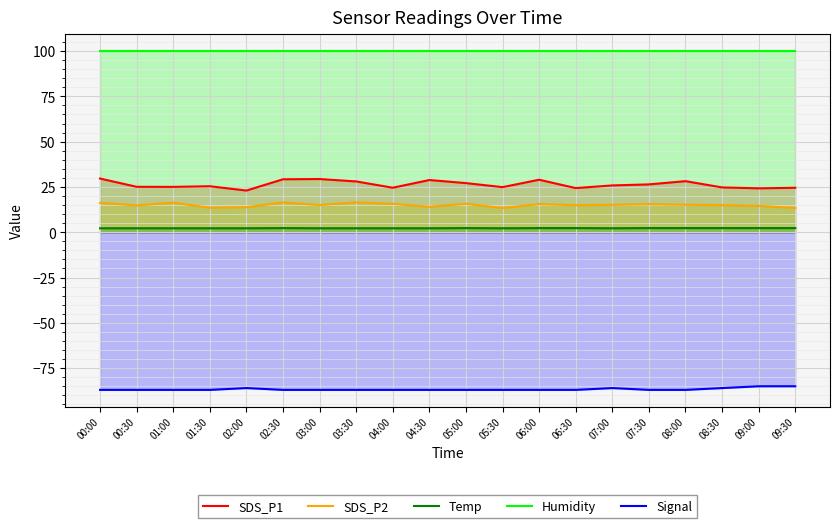

What is the difference between the maximum and minimum values in the SDS_P2 series?

3.2